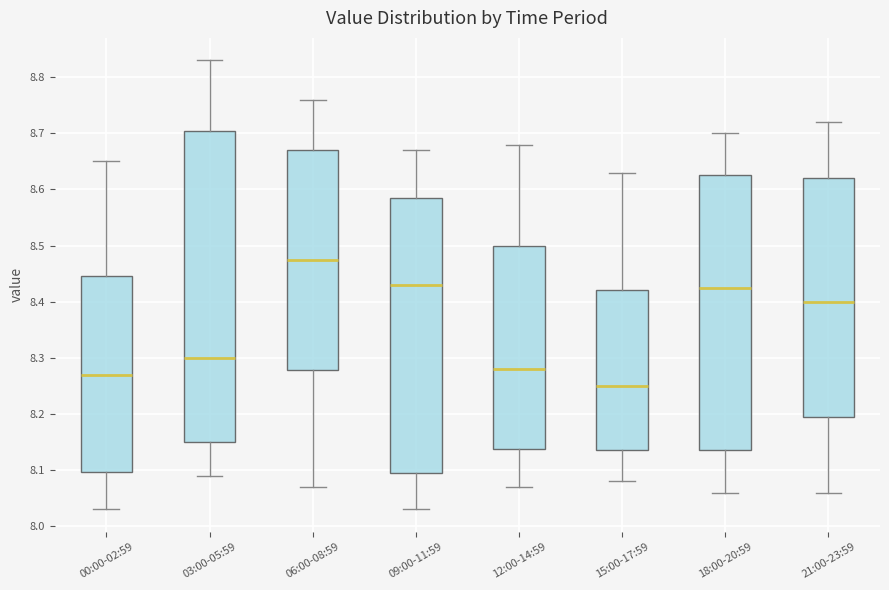

Comparing the boxes themselves (not the whiskers), which one is the tallest?

03:00-05:59